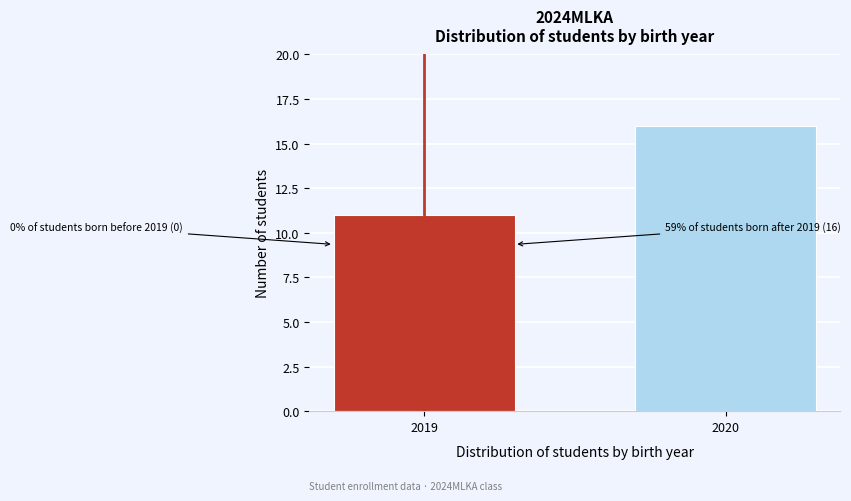

Reading right to left, extract all data points from this chart.

16	11